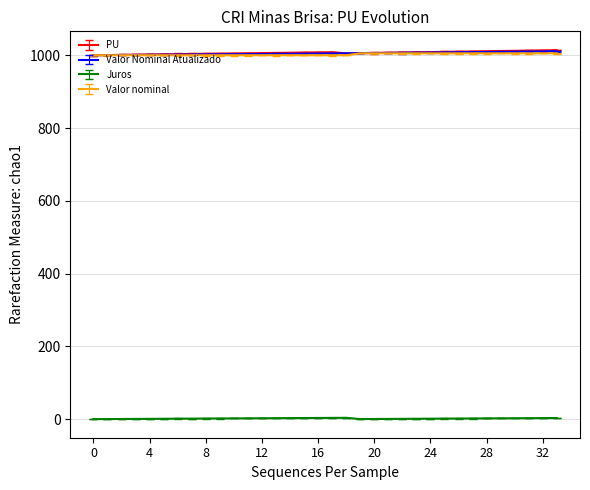

True or false: Juros and Valor nominal intersect in this chart.

False